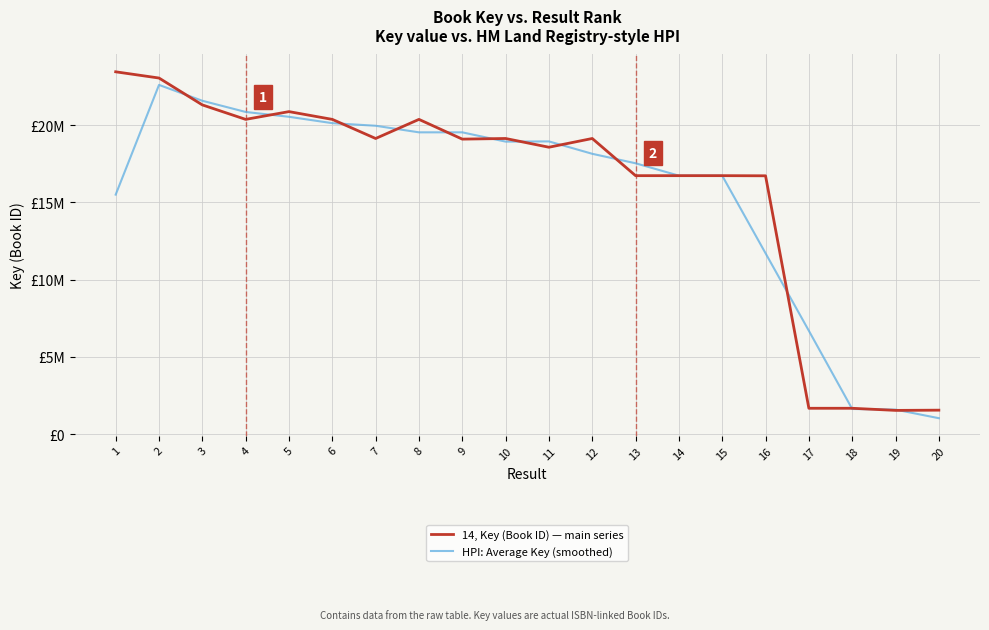

How many interior local valleys does the 14, Key (Book ID) — main series series have?

7